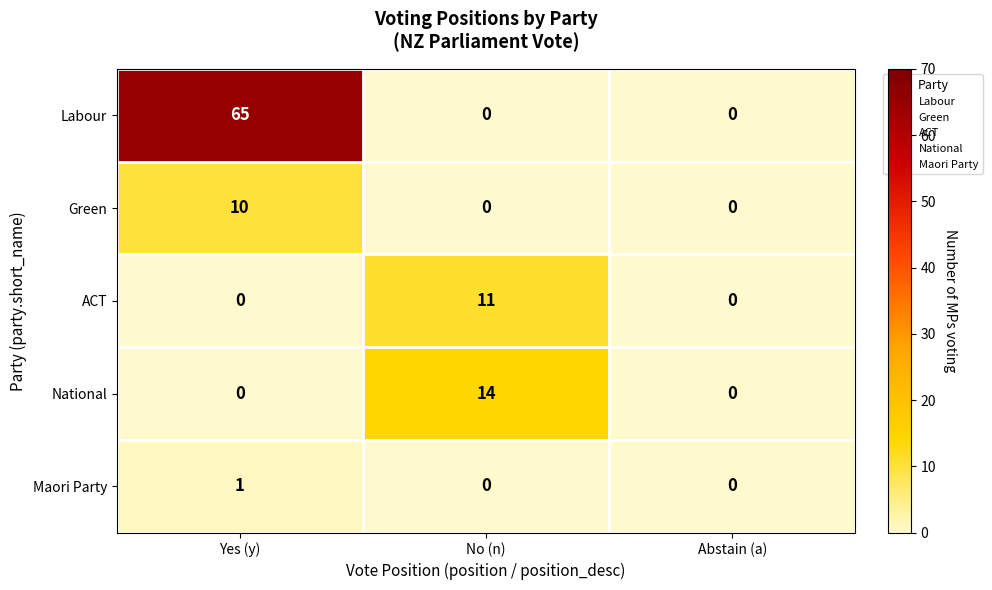

Which series has the largest total across all categories?

Labour